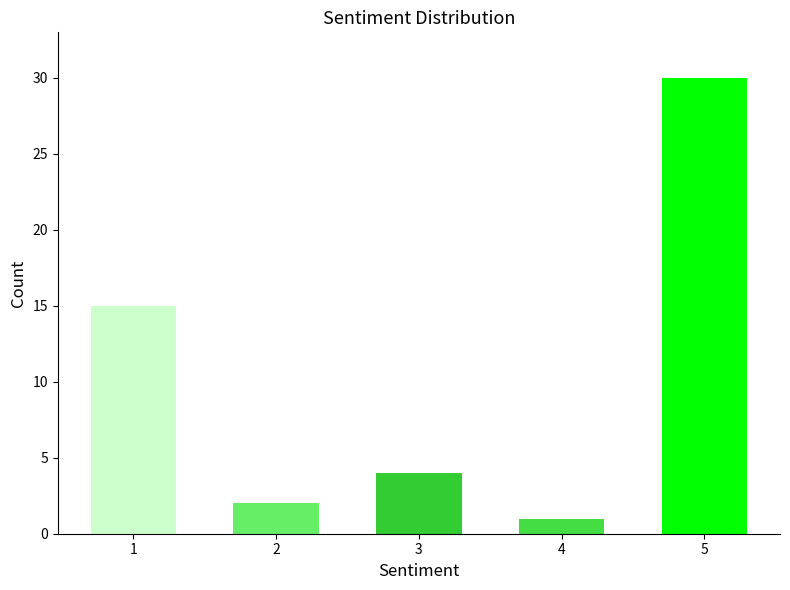

What is the difference between the maximum and minimum values?

29